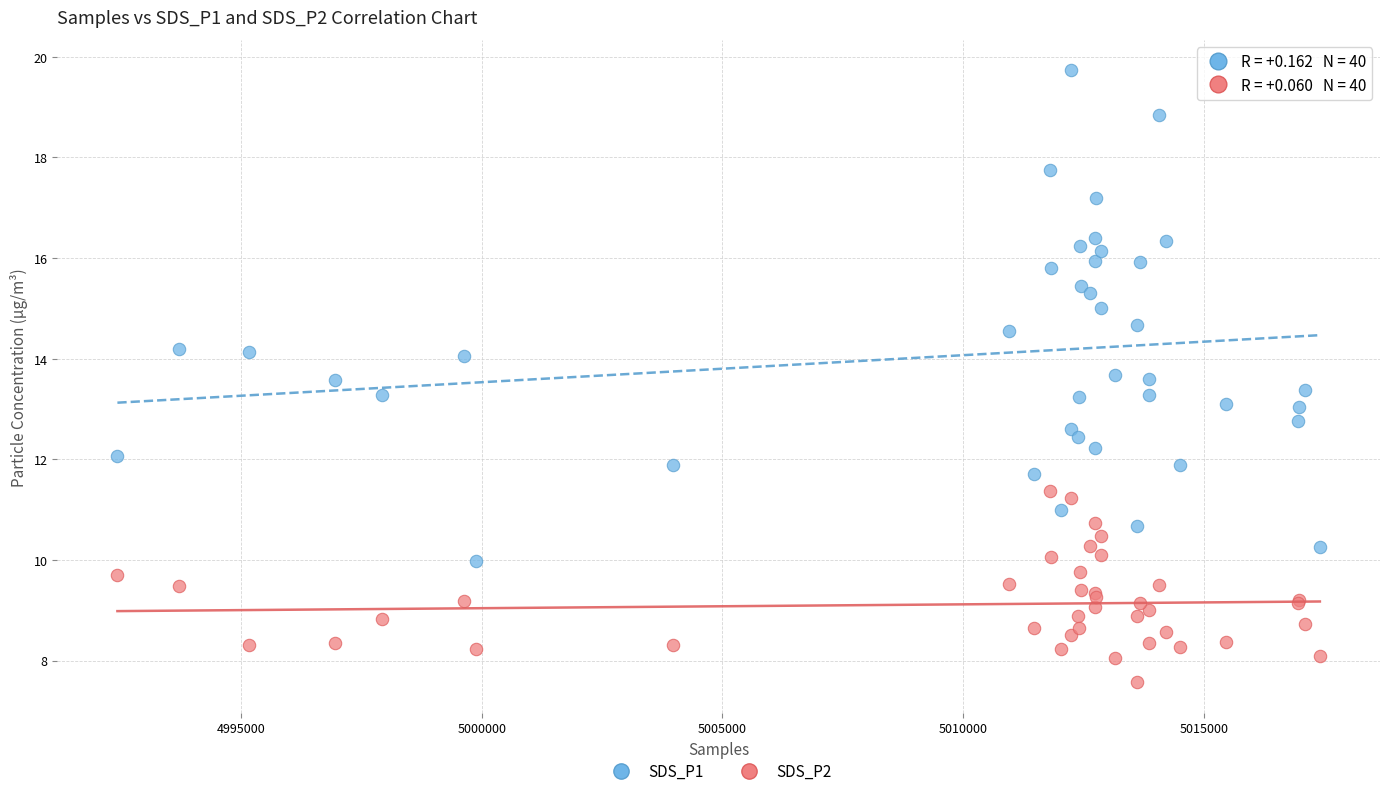

What is the X range (max minus min) for the scatter plot?

24974.0